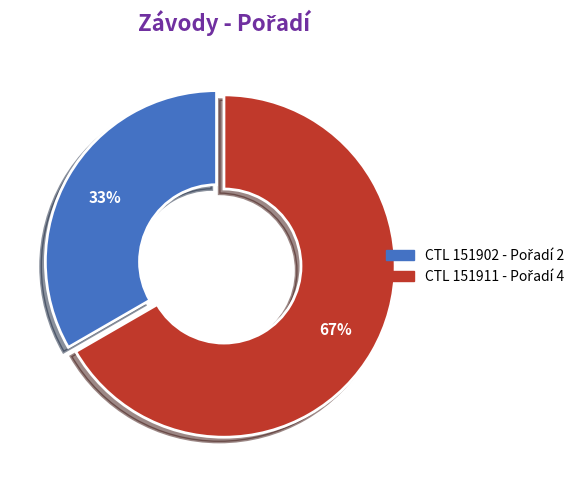

Is there a majority slice in this chart?

Yes